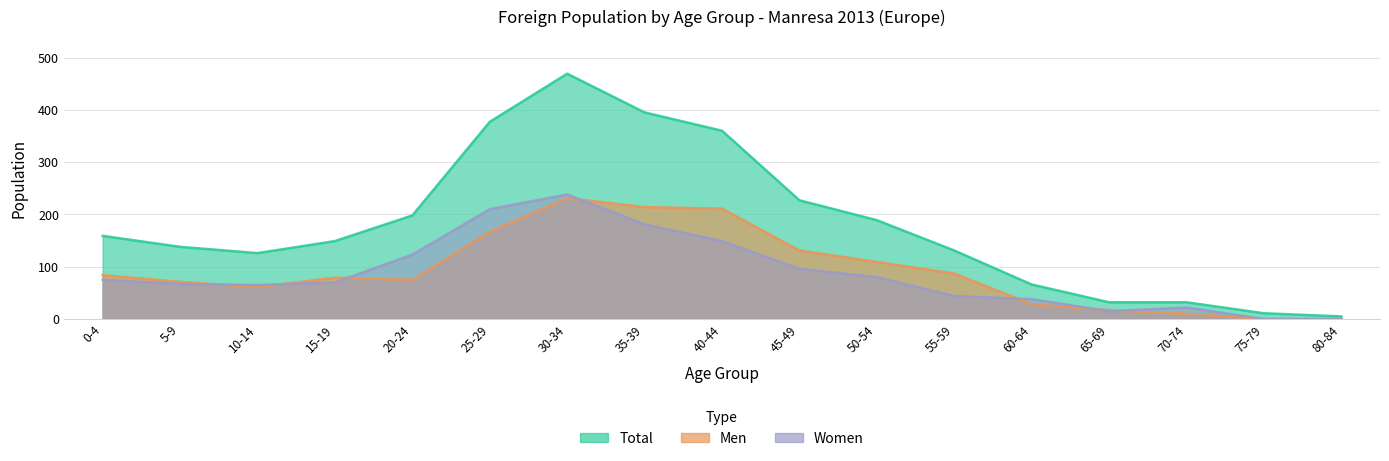

How many values in the Total series exceed 149?

8